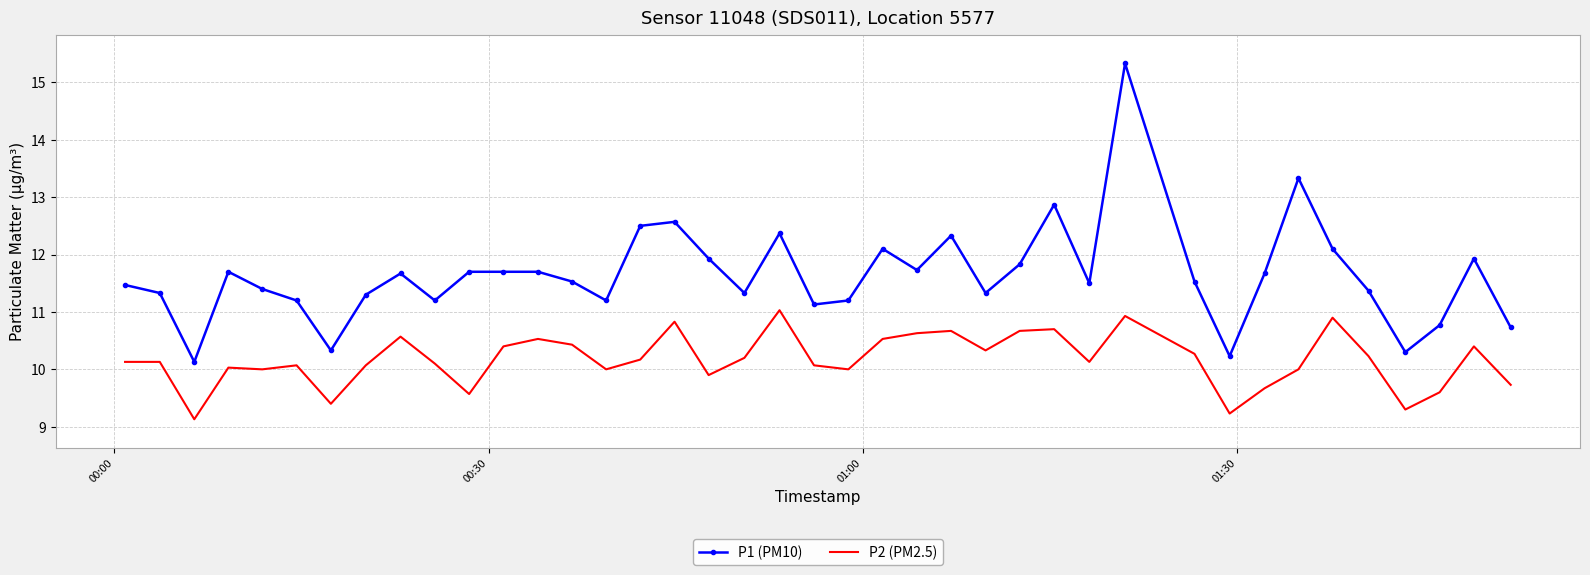

What is the smallest value displayed?

9.1